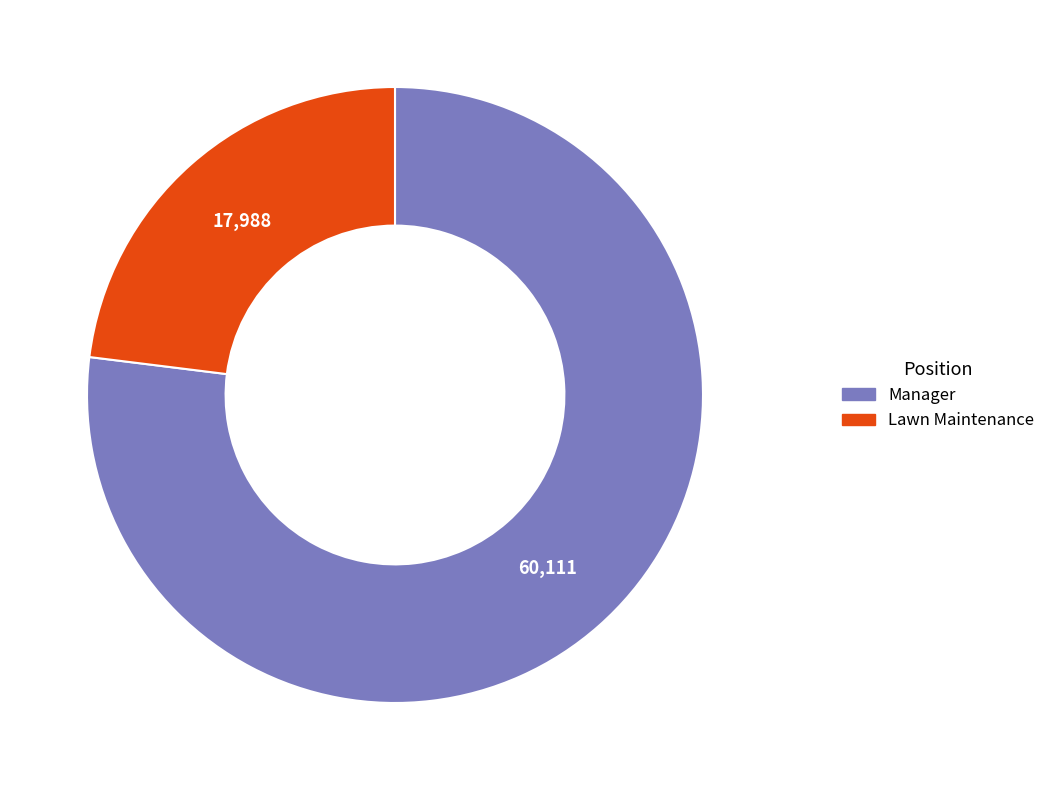

Between Manager and Lawn Maintenance, which is larger?

Manager